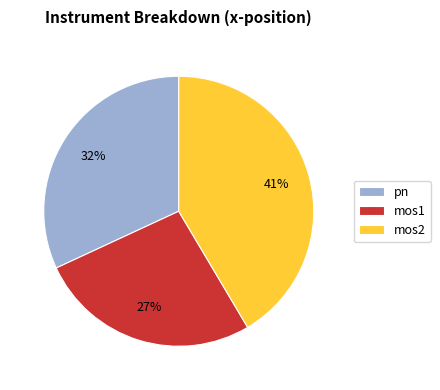

The mos2 slice represents 24% of the pie. True or false?

False